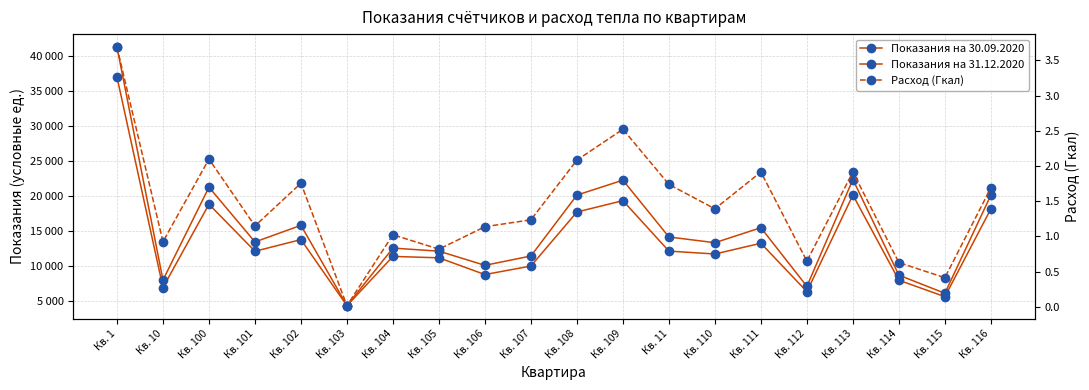

List the labels in order of Расход (Гкал) value, largest first.

Кв. 1, Кв. 109, Кв. 100, Кв. 108, Кв. 111, Кв. 113, Кв. 102, Кв. 11, Кв. 116, Кв. 110, Кв. 107, Кв. 101, Кв. 106, Кв. 104, Кв. 10, Кв. 105, Кв. 112, Кв. 114, Кв. 115, Кв. 103